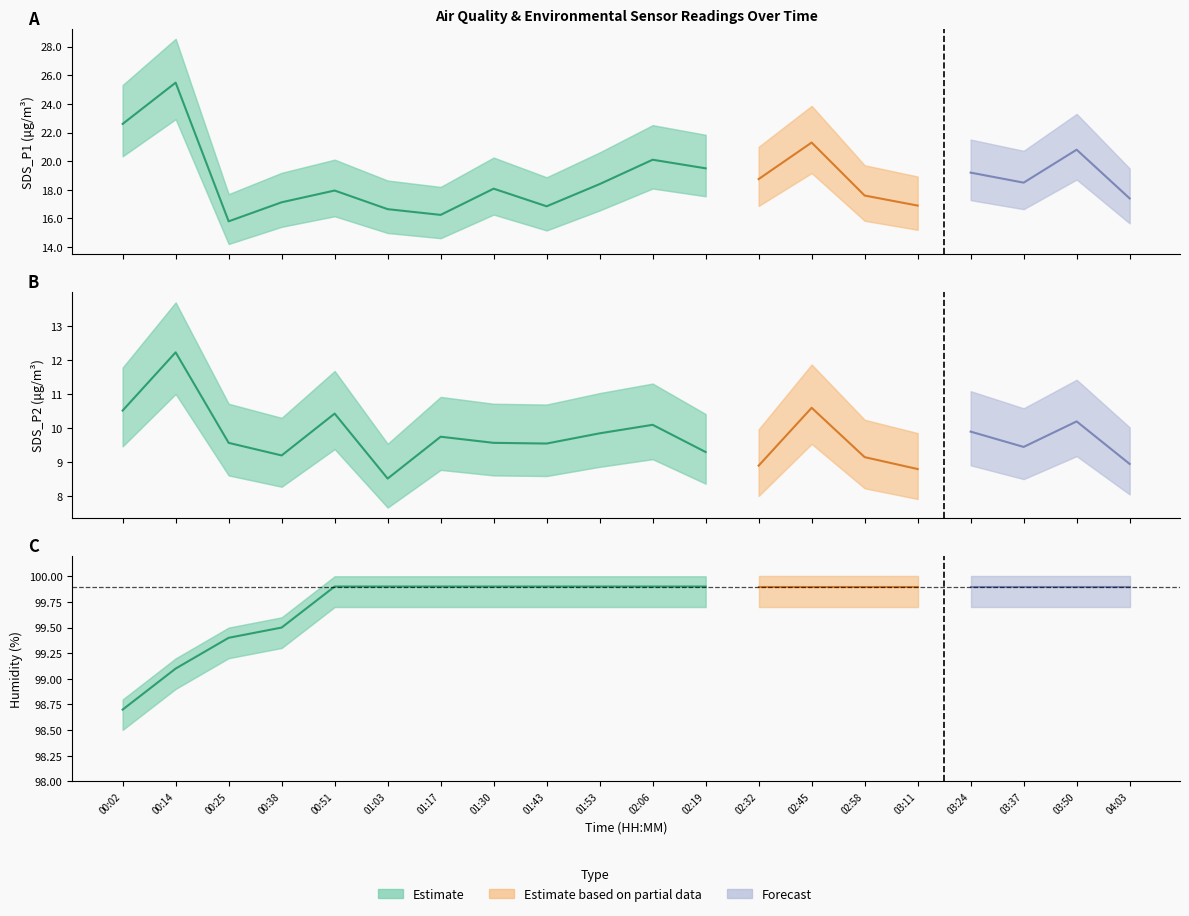

How many data points in SDS_P2 are above 9?

16